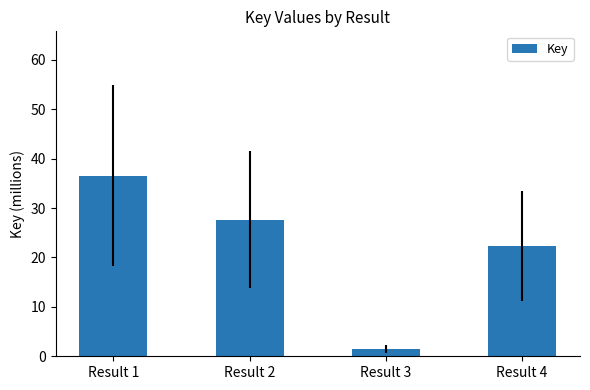

What is the ratio of the value at Result 4 to the value at Result 2?

0.8